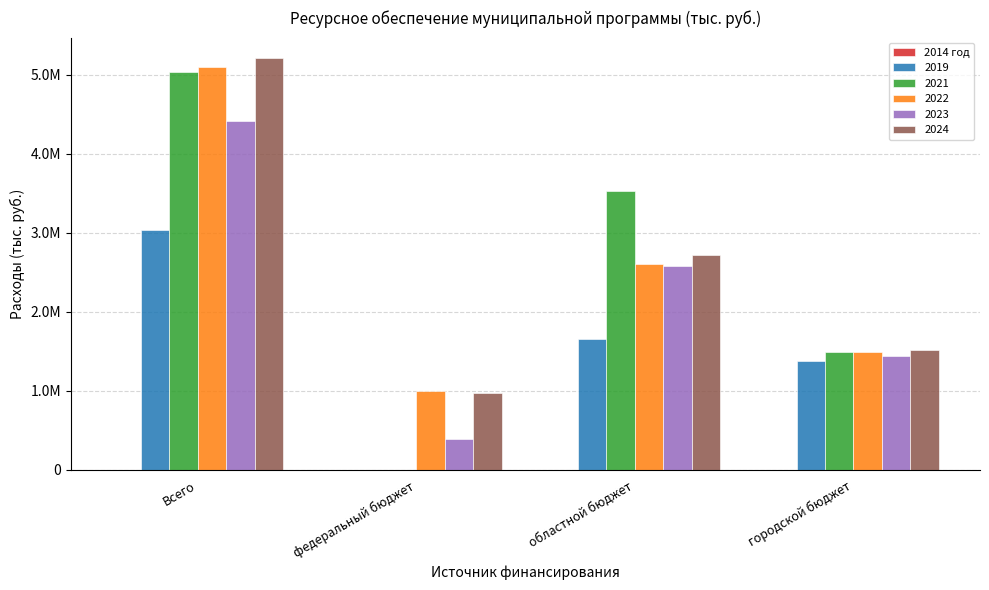

Reading right to left, list all the values displayed in this chart.

2019: городской бюджет=1376274.6	областной бюджет=1654550.9	федеральный бюджет=0.0	Всего=3034771.9
2021: городской бюджет=1496939.7	областной бюджет=3526122.2	федеральный бюджет=0.0	Всего=5027425.5
2022: городской бюджет=1488369.1	областной бюджет=2604864.2	федеральный бюджет=996100.2	Всего=5094166.7
2023: городской бюджет=1439465.2	областной бюджет=2580449.0	федеральный бюджет=393927.1	Всего=4418647.2
2024: городской бюджет=1514602.8	областной бюджет=2713415.3	федеральный бюджет=974774.5	Всего=5206554.0